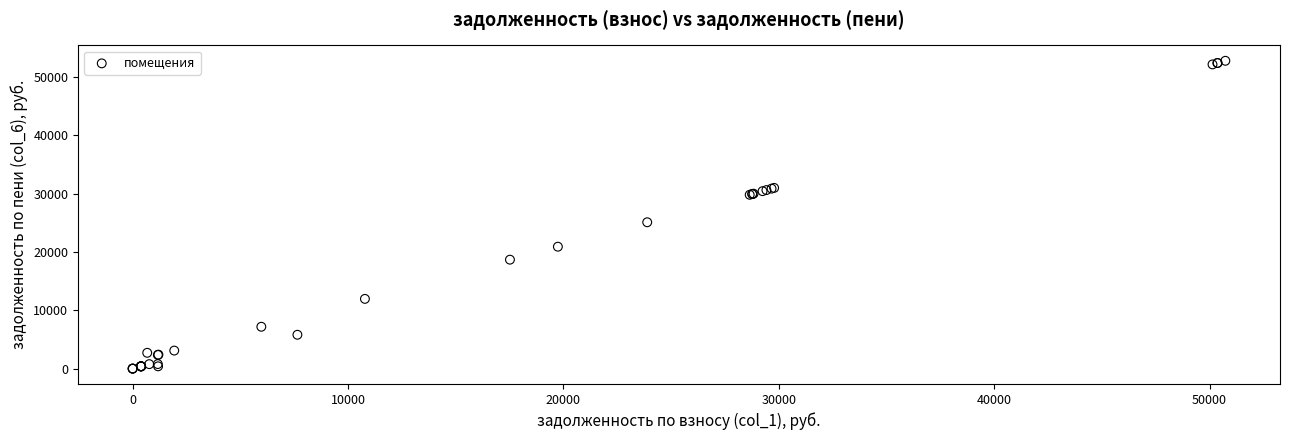

What Y value in the scatter plot is closest to 26387?

25092.0